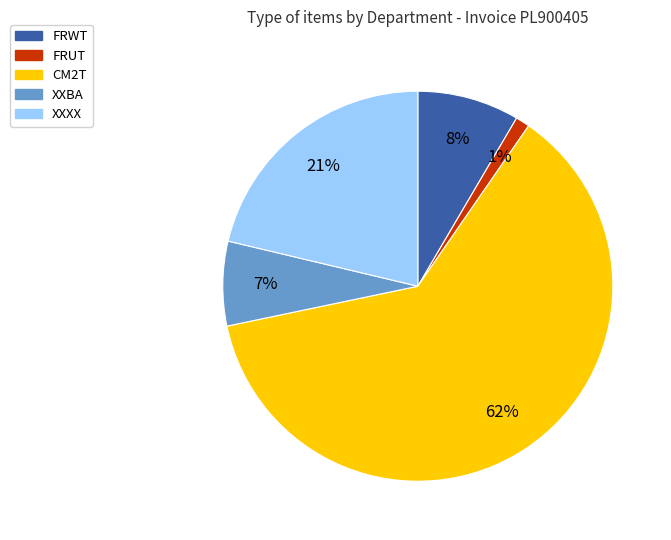

Is there any slice that represents more than half of the pie?

Yes